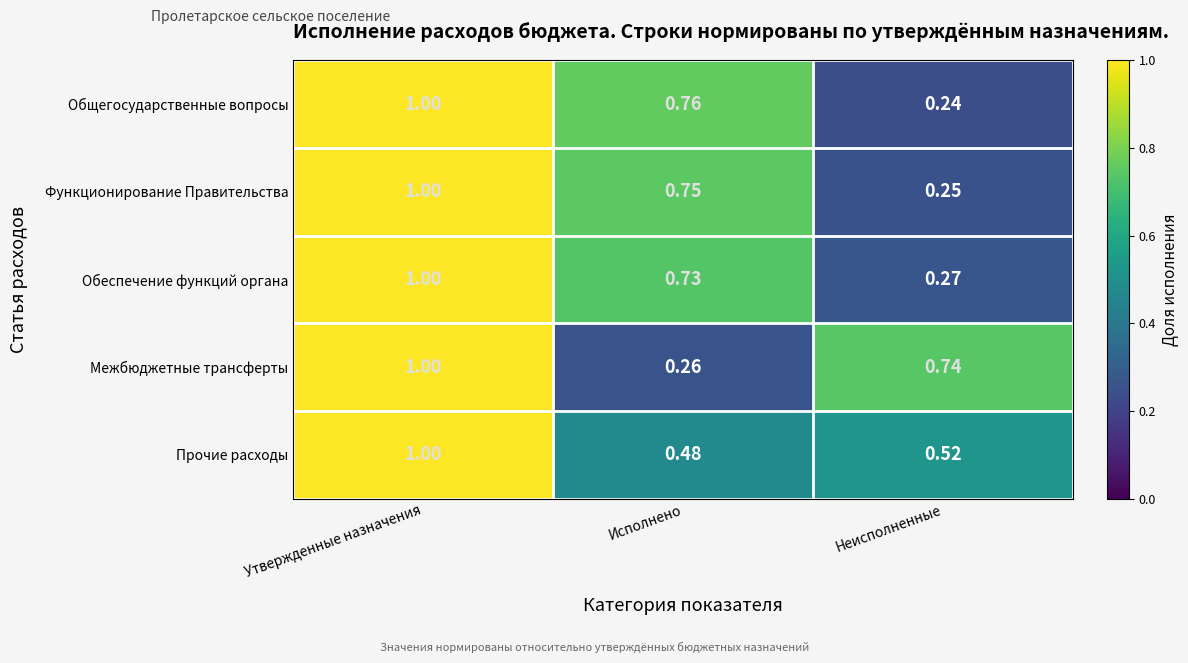

At which category does the chart reach its minimum across all series?

Неисполненные